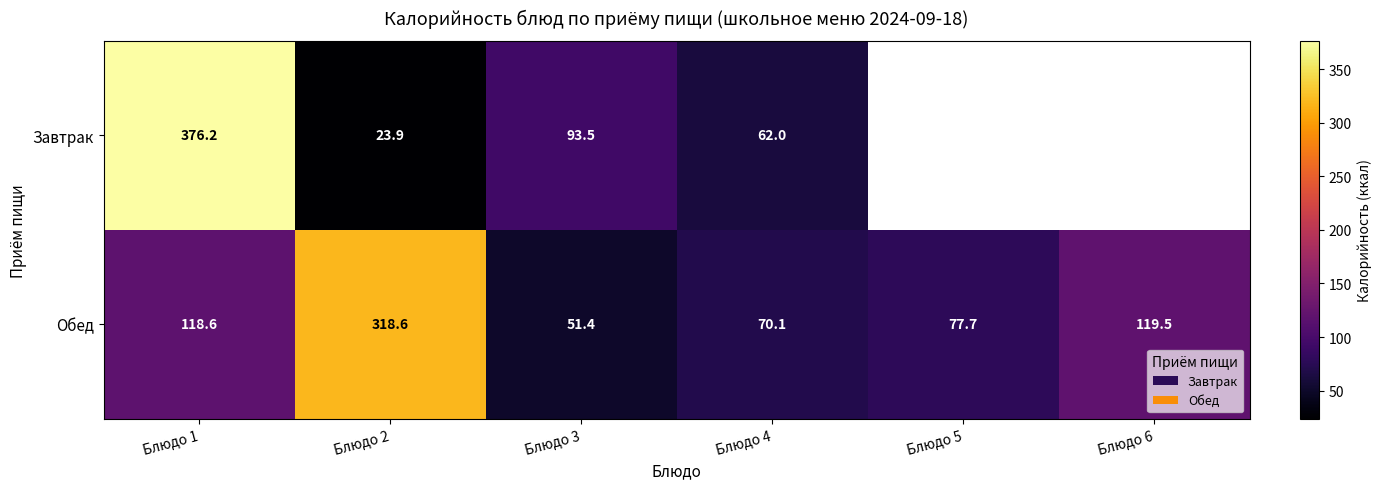

What is the approximate value of Завтрак at Блюдо 4?

62.0